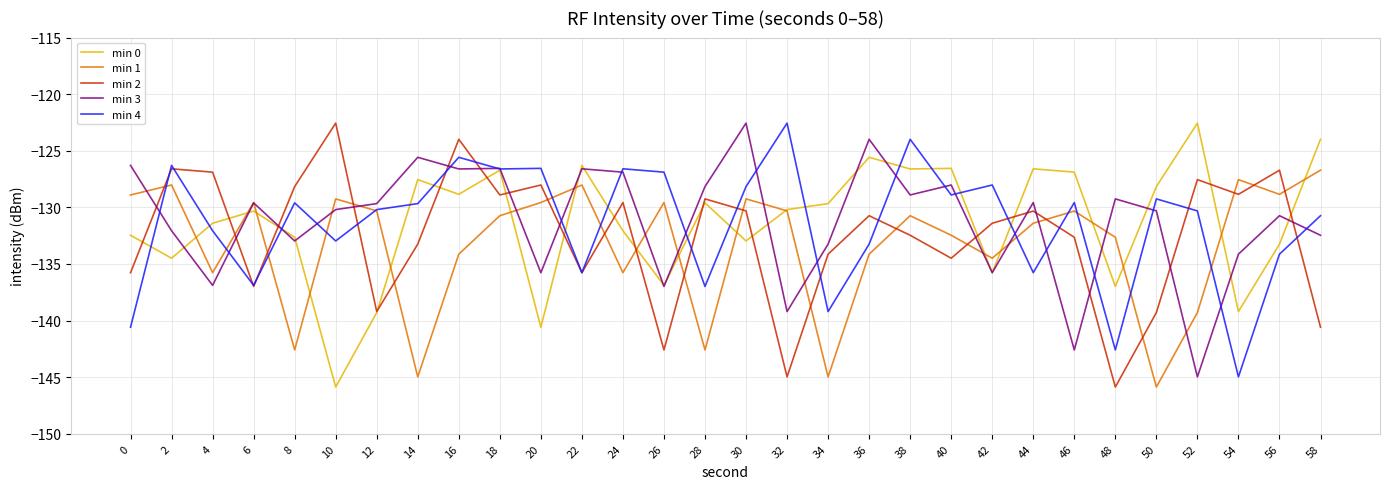

What is the difference between the maximum and minimum values in the min 4 series?

22.4